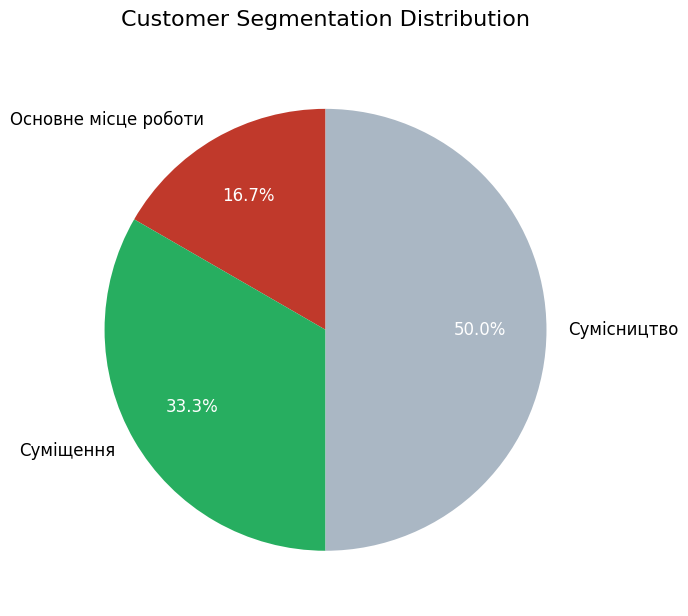

Combined, what portion of the pie is Основне місце роботи and Сумісництво?

66.7%